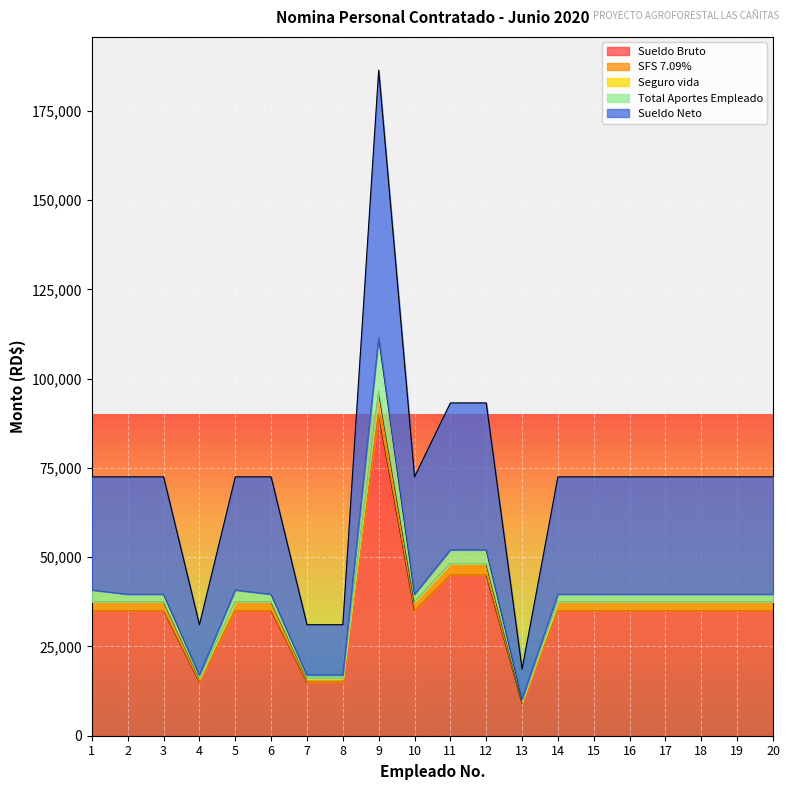

How many categories are shown in the chart?

20